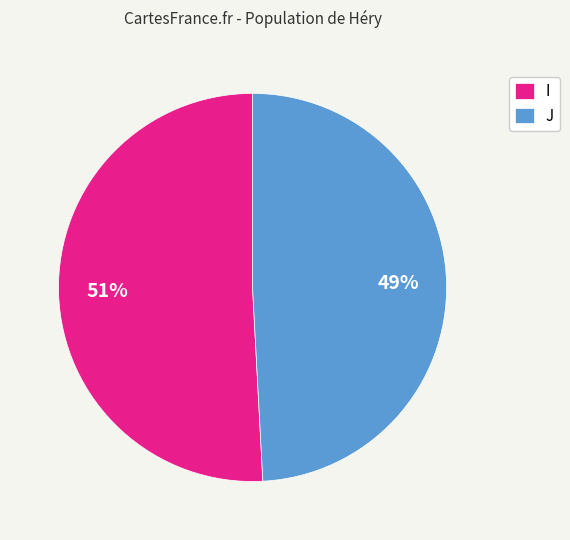

The I slice represents 38% of the pie. True or false?

False